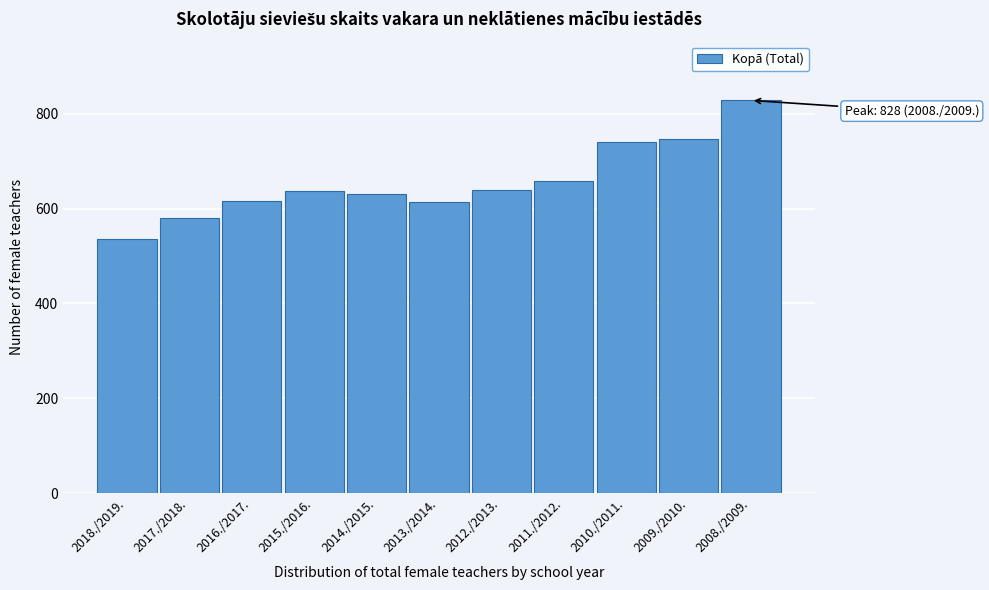

What is the approximate value at 2016./2017., to the nearest 10?

620